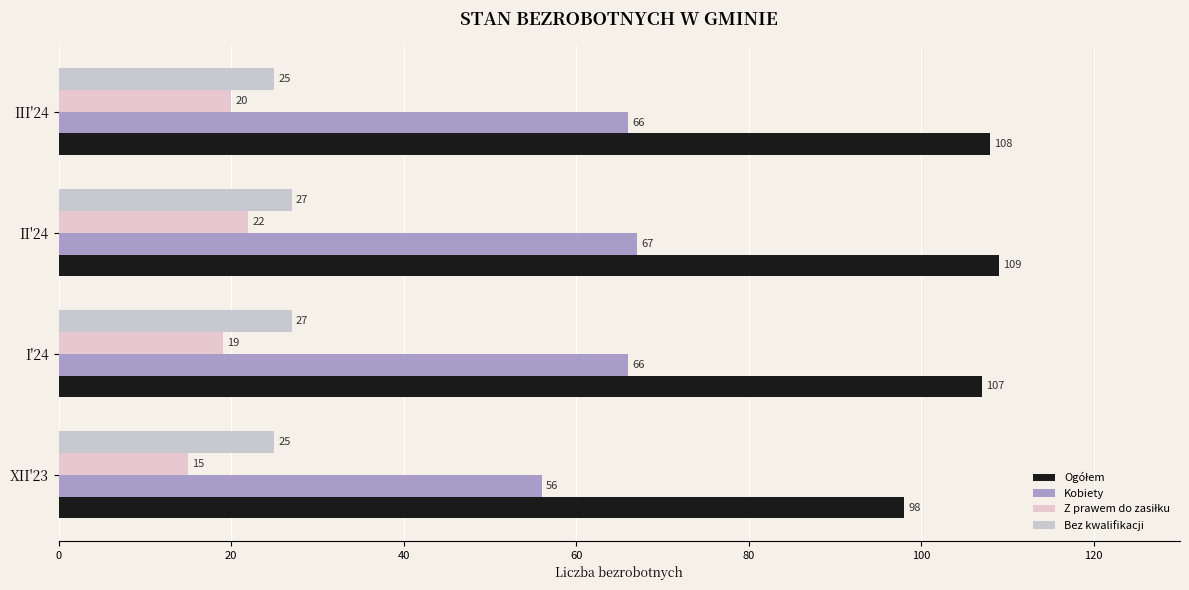

How many values in the Bez kwalifikacji series are below 27?

2